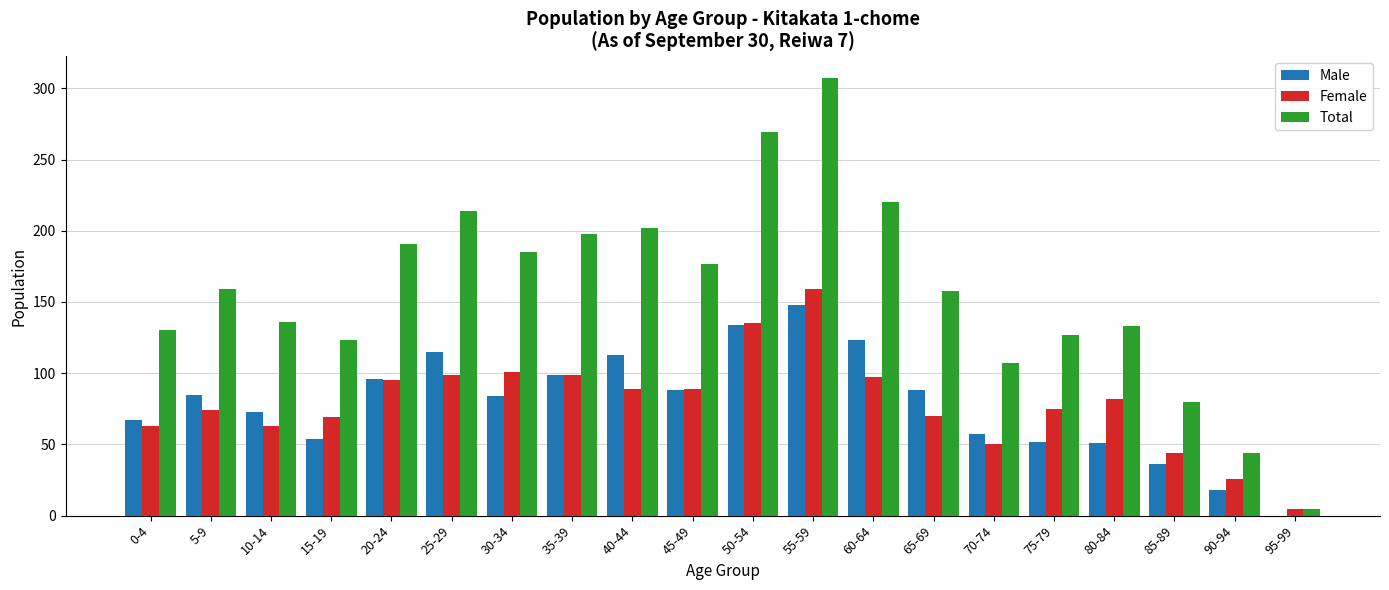

What is the maximum value for Total?

307